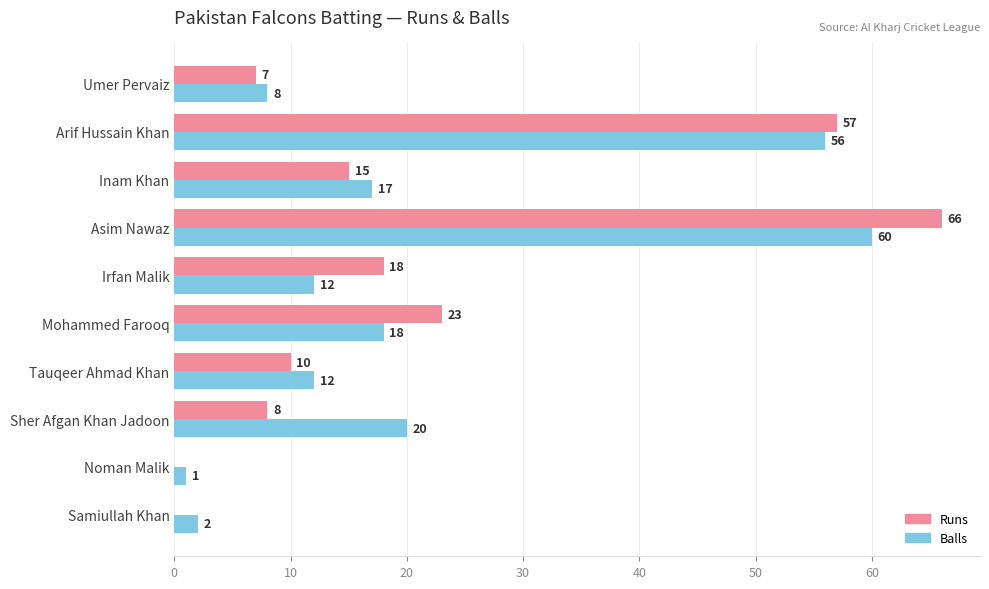

The Balls series shows 4 at Umer Pervaiz. True or false?

False